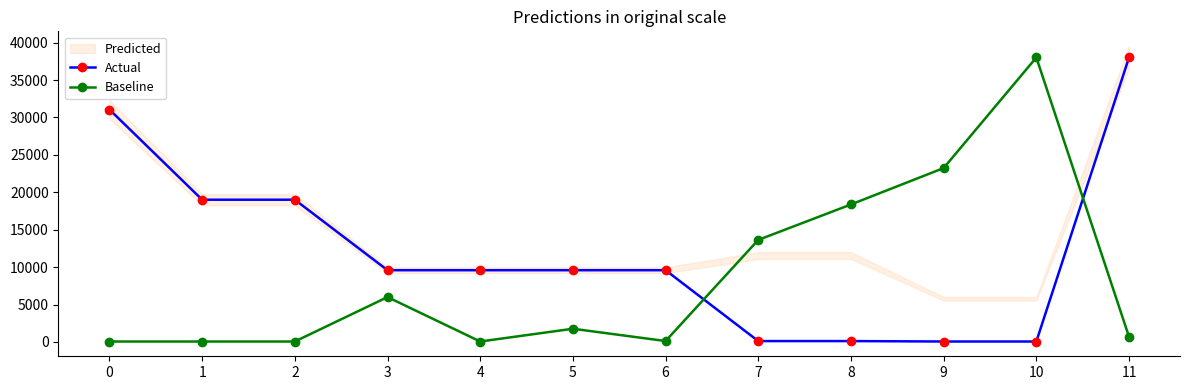

At which label does Baseline first exceed 1762?

3